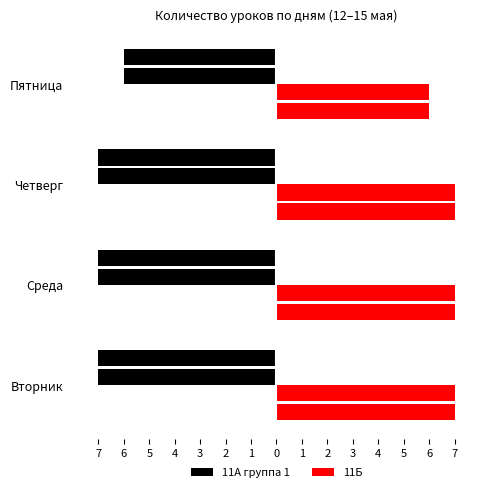

List the series in order of their peak value, lowest first.

11А группа 1, 11Б